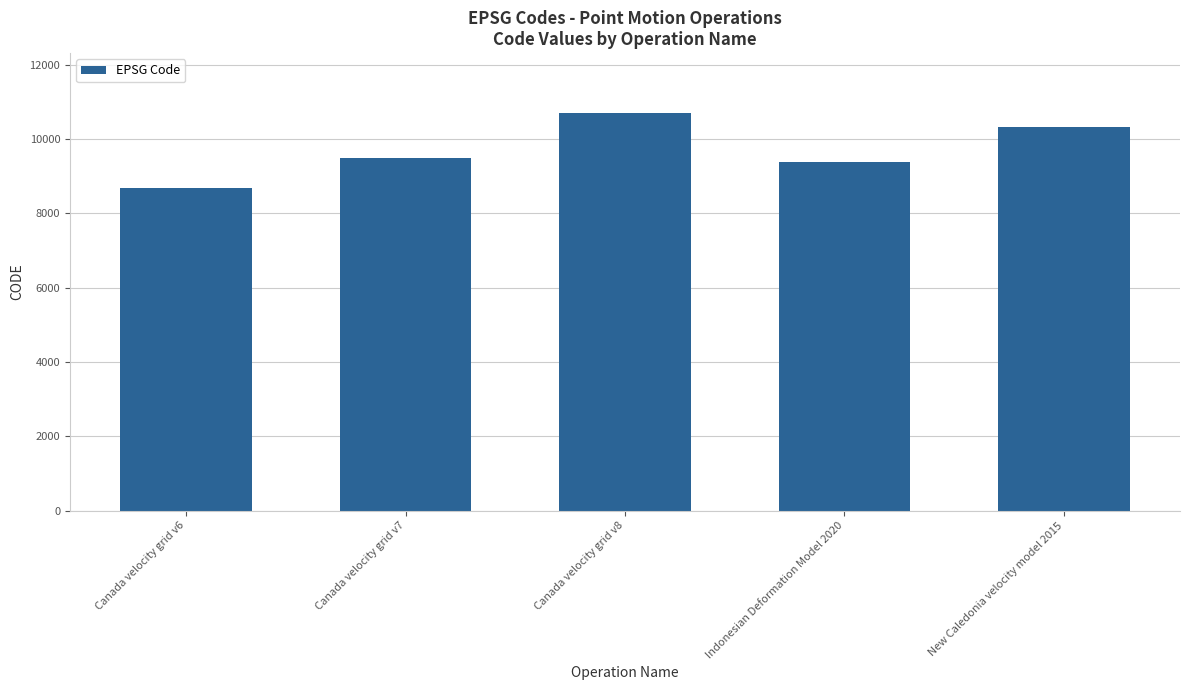

The chart shows a value of 8676 at Canada velocity grid v6. True or false?

True